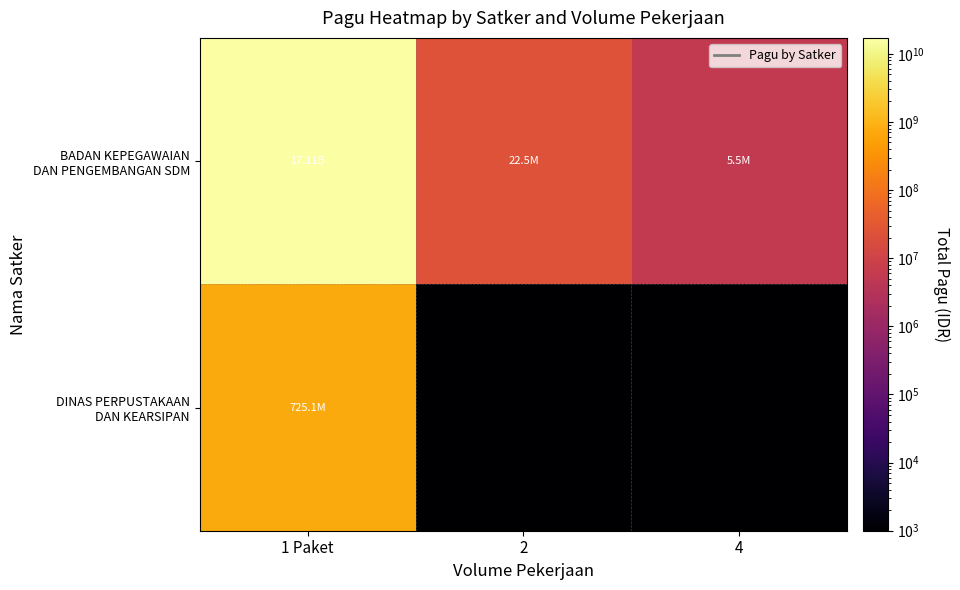

How many data points does each series have?

3